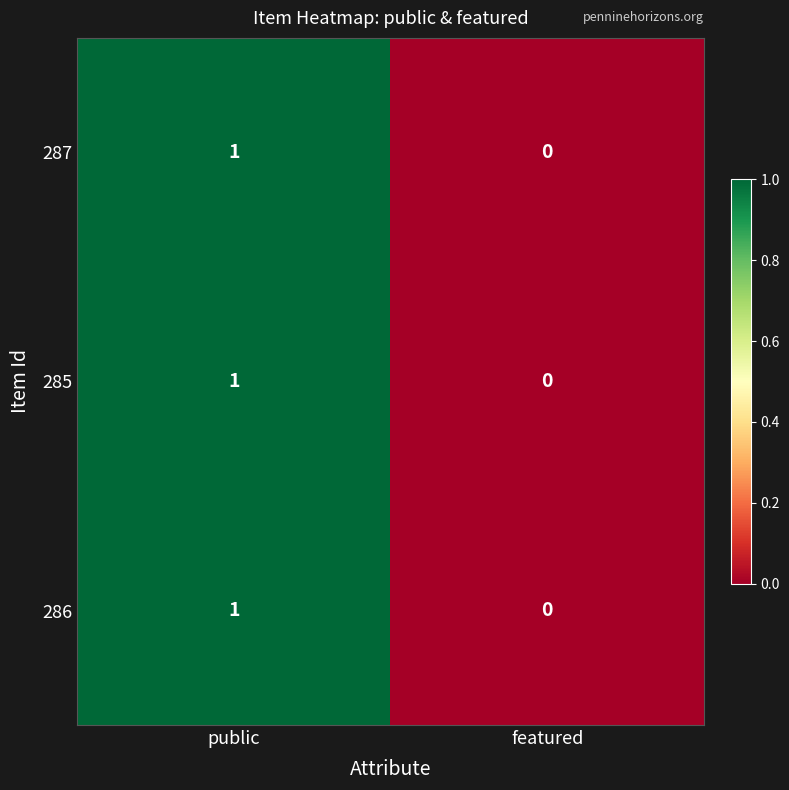

At which label is 286 closest to 0?

featured